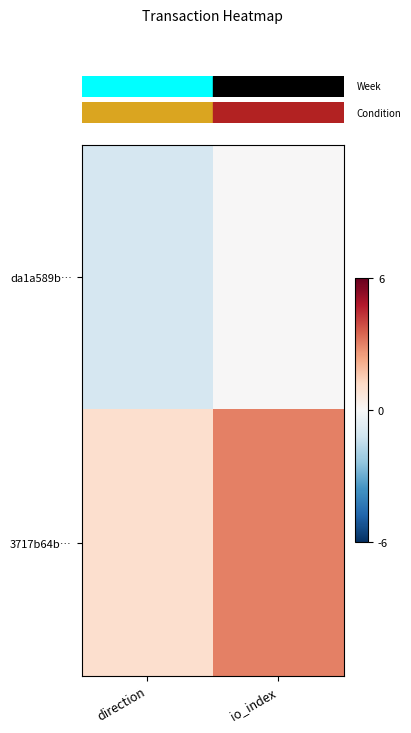

At which category is the sum across all series the highest?

io_index